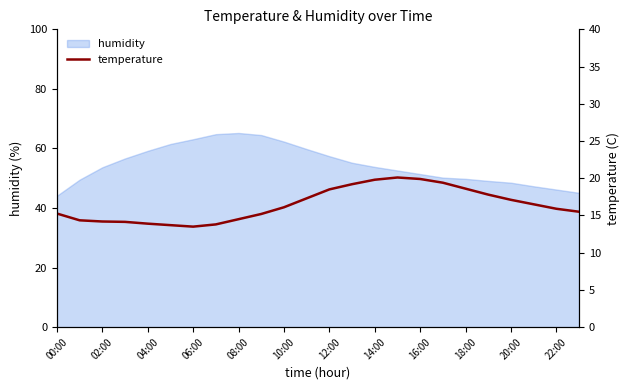

The value of humidity at 06:00 is 29.0. True or false?

False